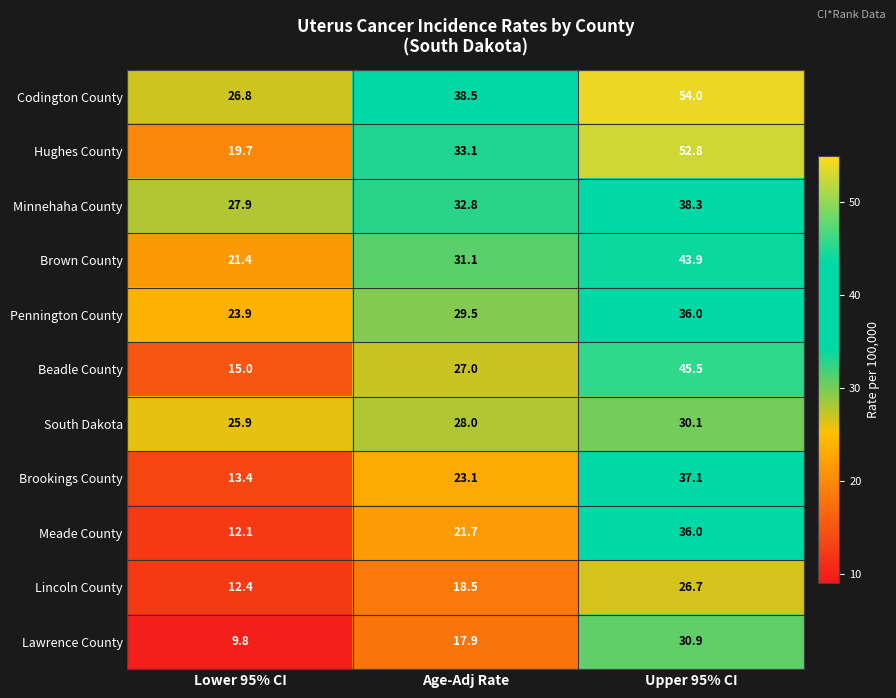

Where does the Lincoln County series first go above 18?

Age-Adj Rate